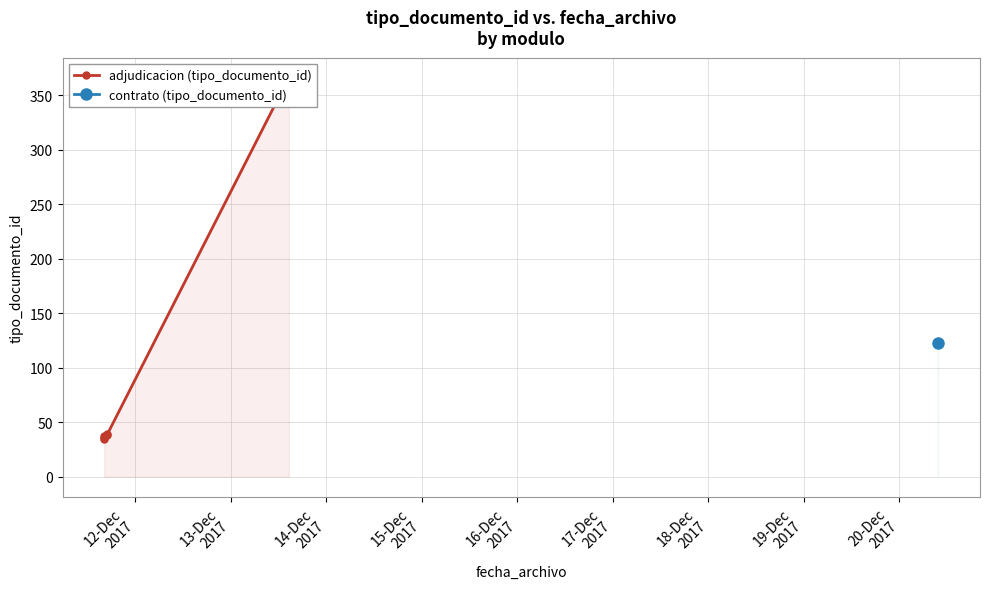

What is the label of the 3rd point from the left?

14-Dec
2017